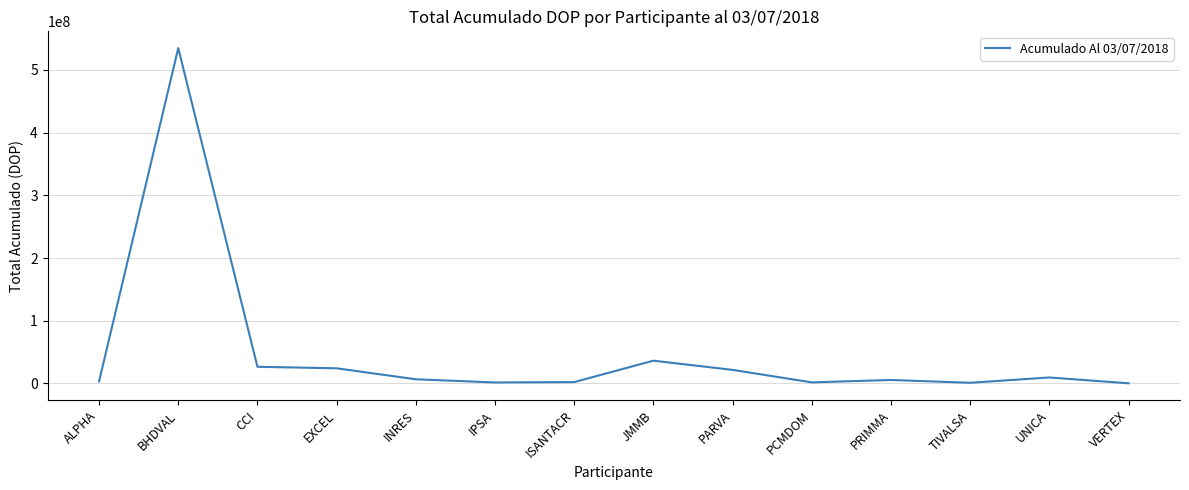

What is the change in value from BHDVAL to CCI?

-508268419.5